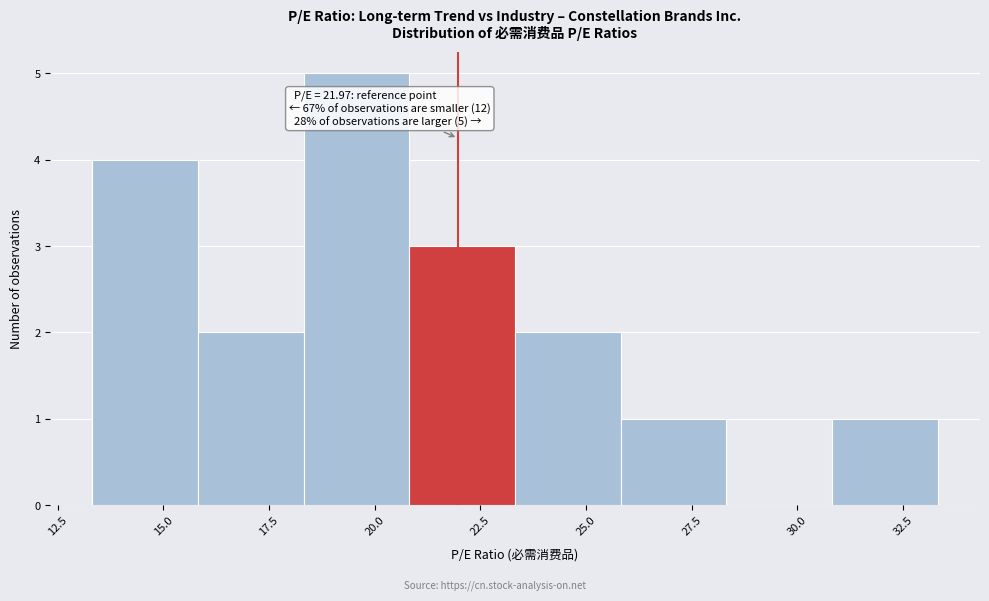

Which range on the x-axis has the tallest bar?

18.5 to 21.0